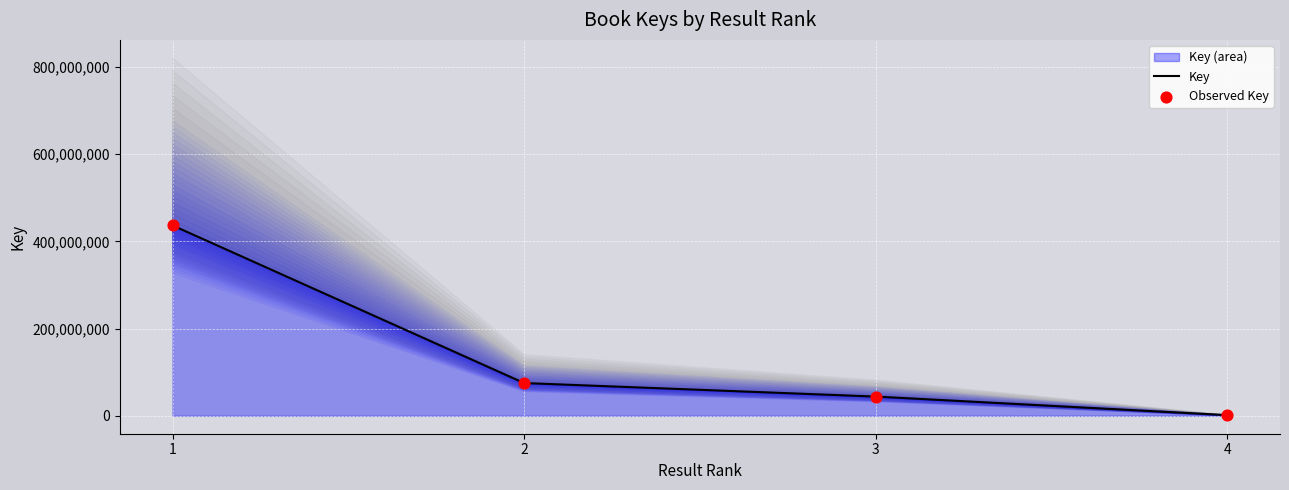

Is the value of Observed Key at 4 greater than the value of Key at 1?

No